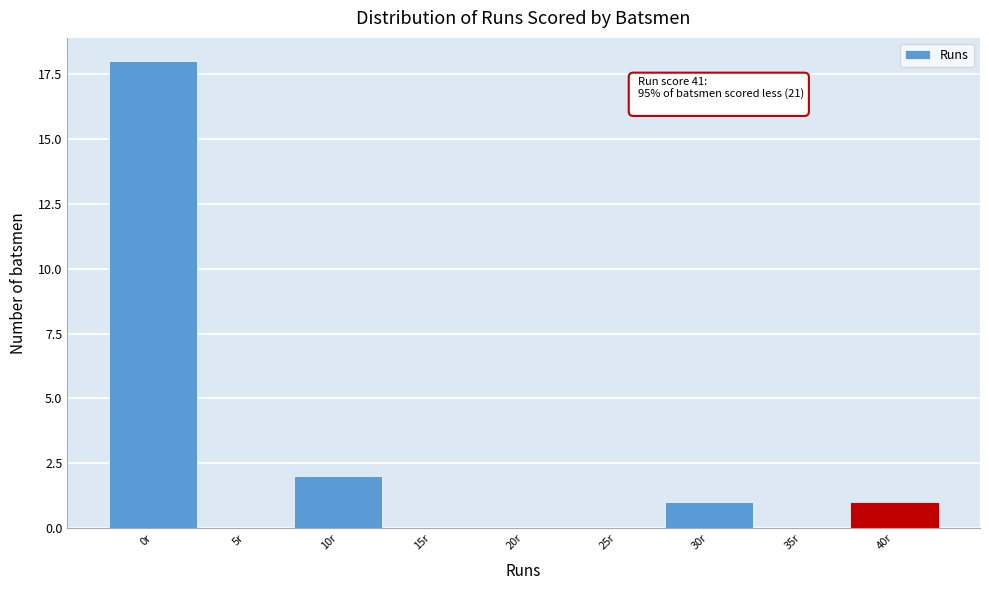

Reading left to right, transcribe all the data shown in this chart.

0r=18	5r=0	10r=2	15r=0	20r=0	25r=0	30r=1	35r=0	40r=1